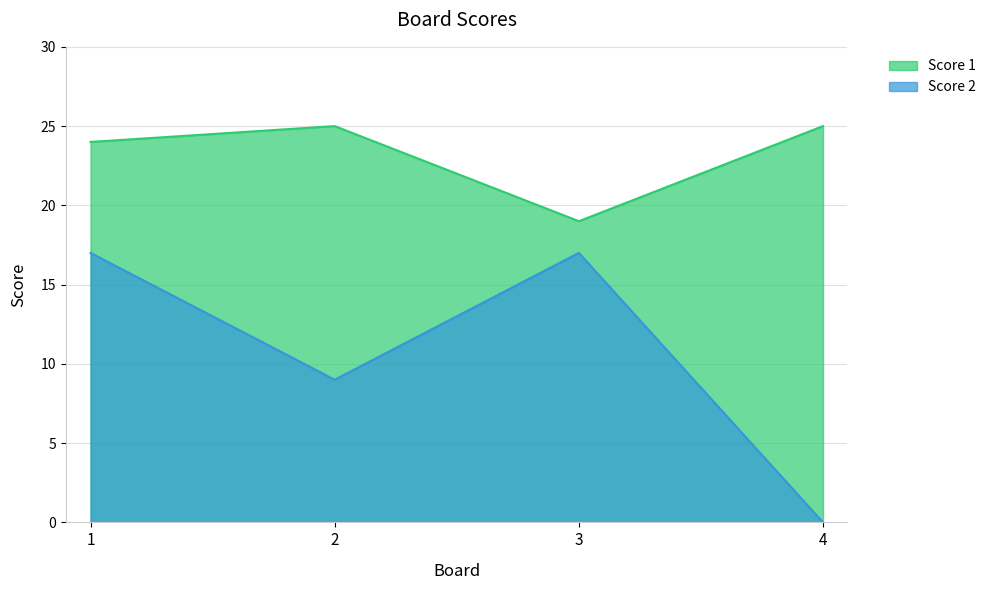

What is the difference between the highest and lowest values at 1?

7